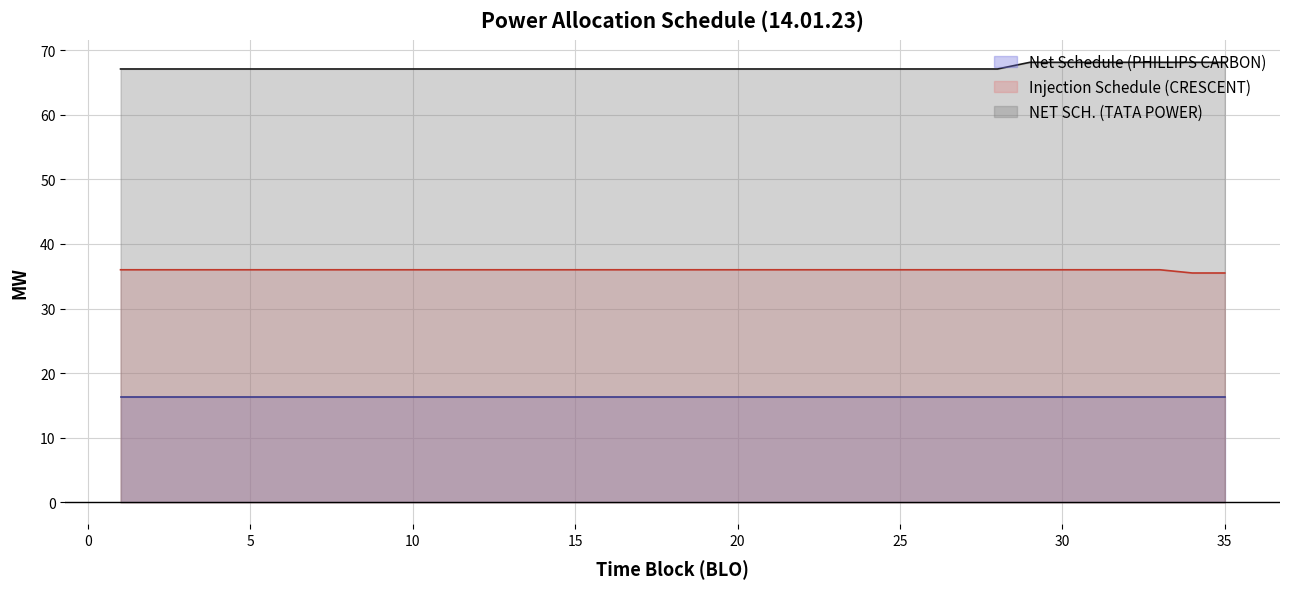

At 35, list the series in order from largest to smallest.

NET SCH. (TATA POWER), Injection Schedule (CRESCENT), Net Schedule (PHILLIPS CARBON)